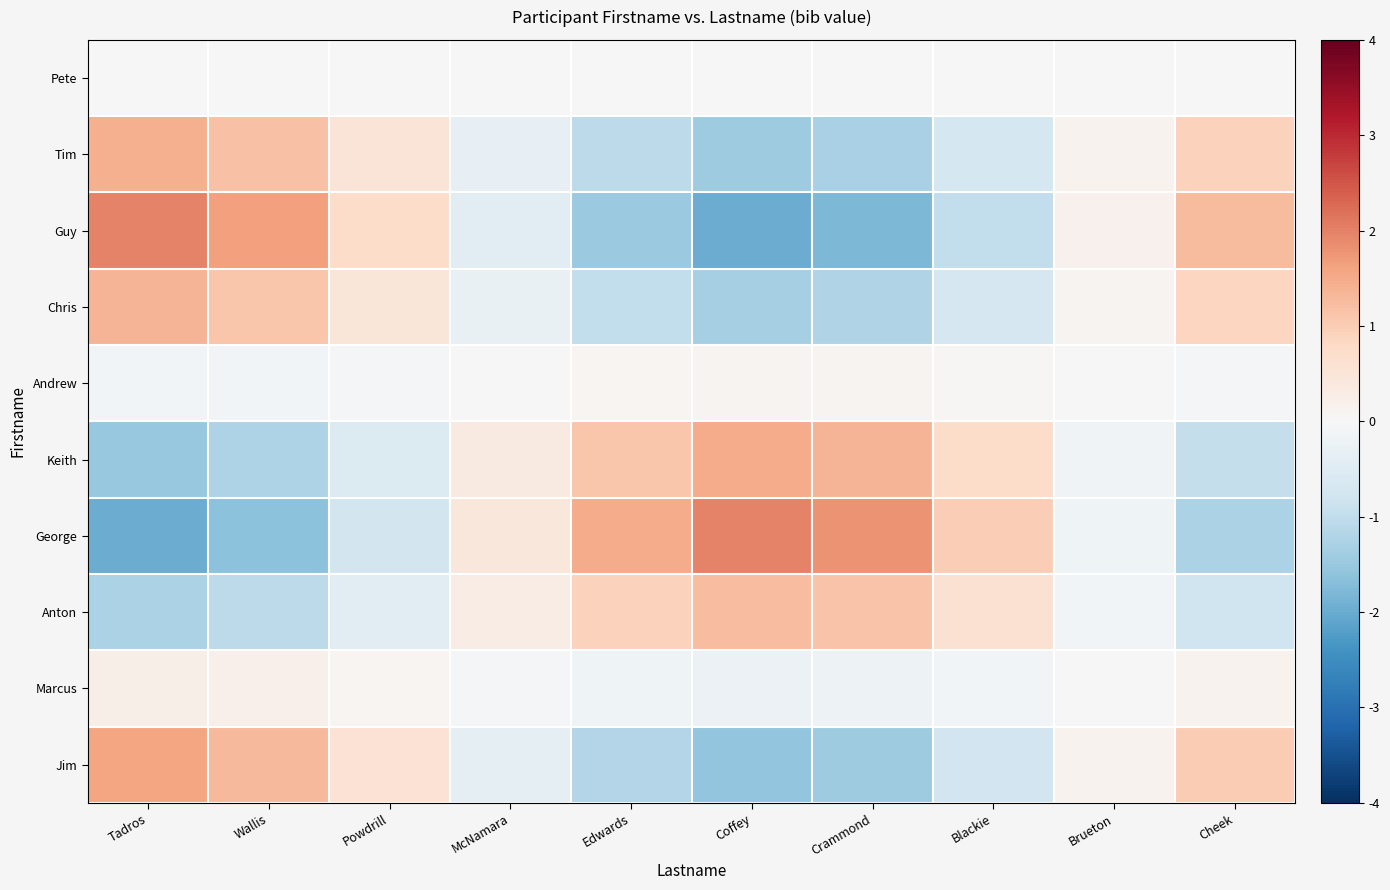

Which has a higher value, Tadros or Crammond?

Tadros